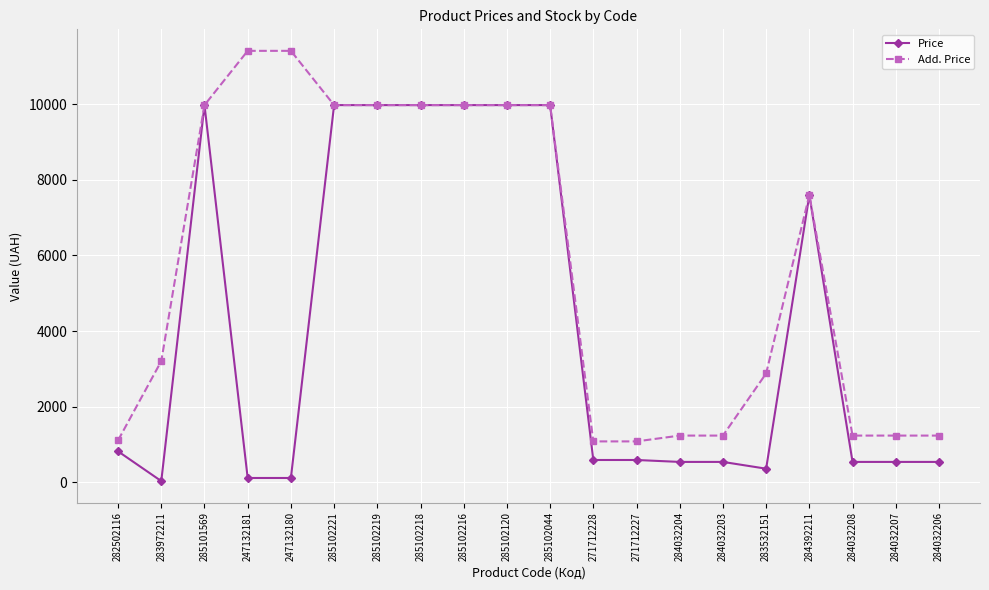

Where is Add. Price nearest to the value 6245?

284392211